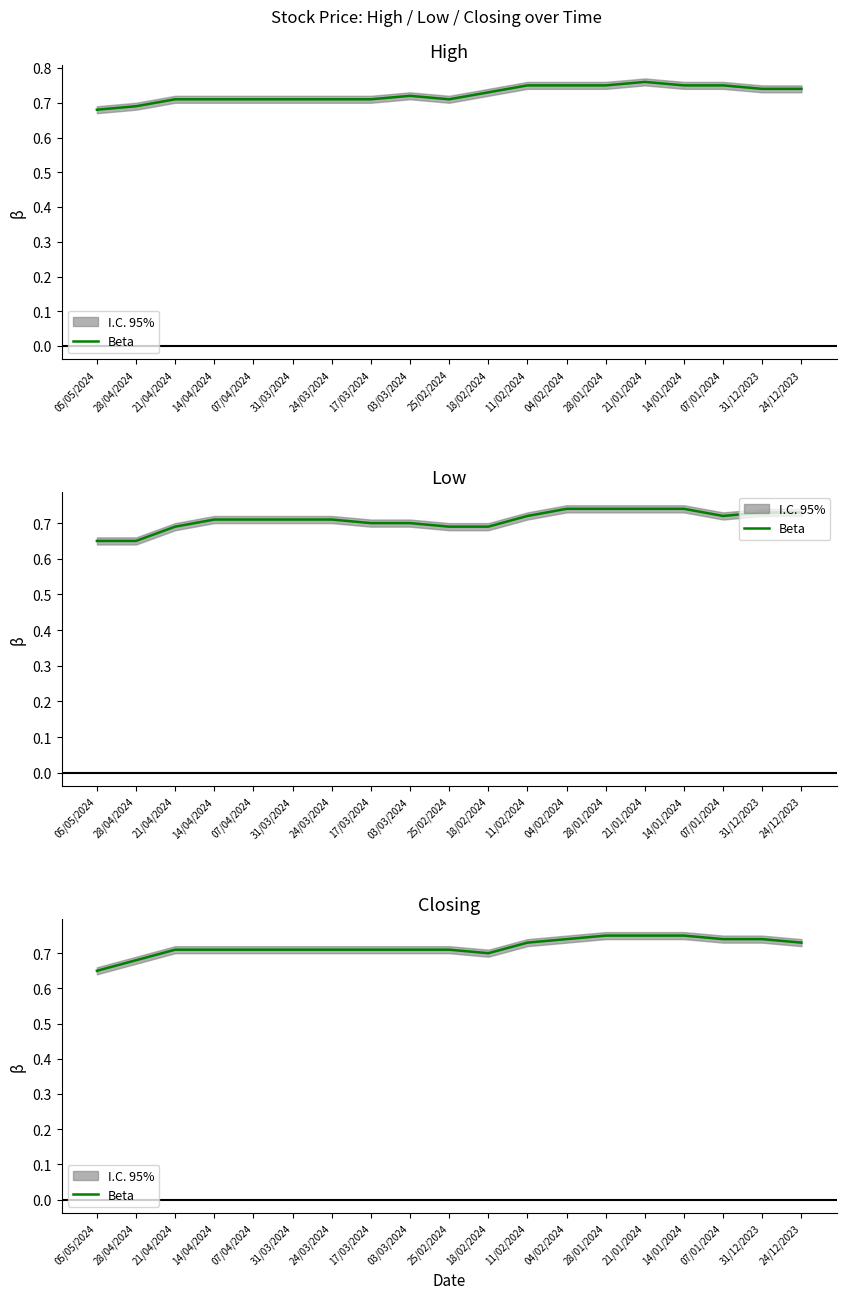

What is the difference between the maximum and second lowest values?

0.1